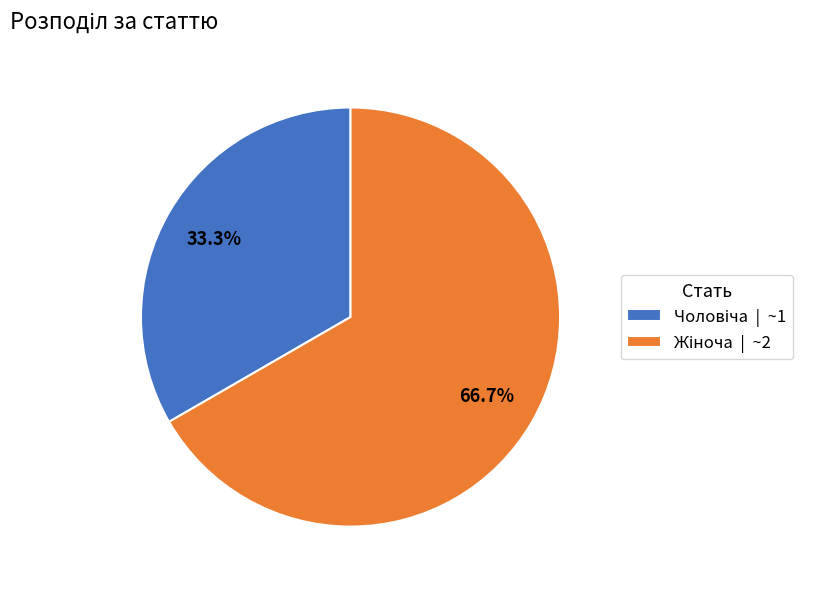

How many segments does this pie chart have?

2